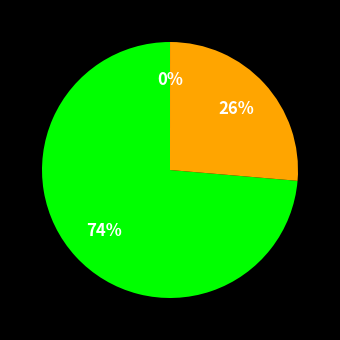

Does any single category account for the majority?

Yes